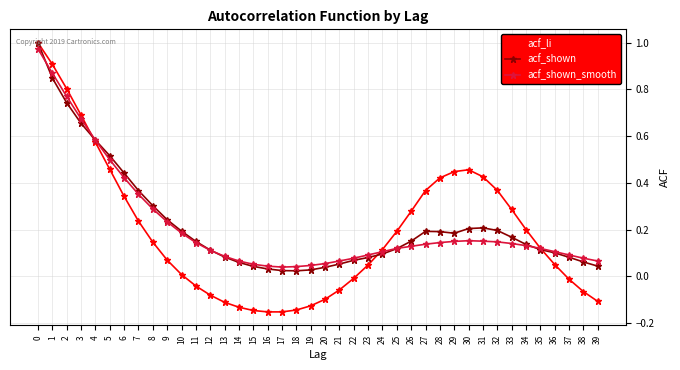

Is the value of acf_shown at 34 greater than the value of acf_shown_smooth at 24?

Yes